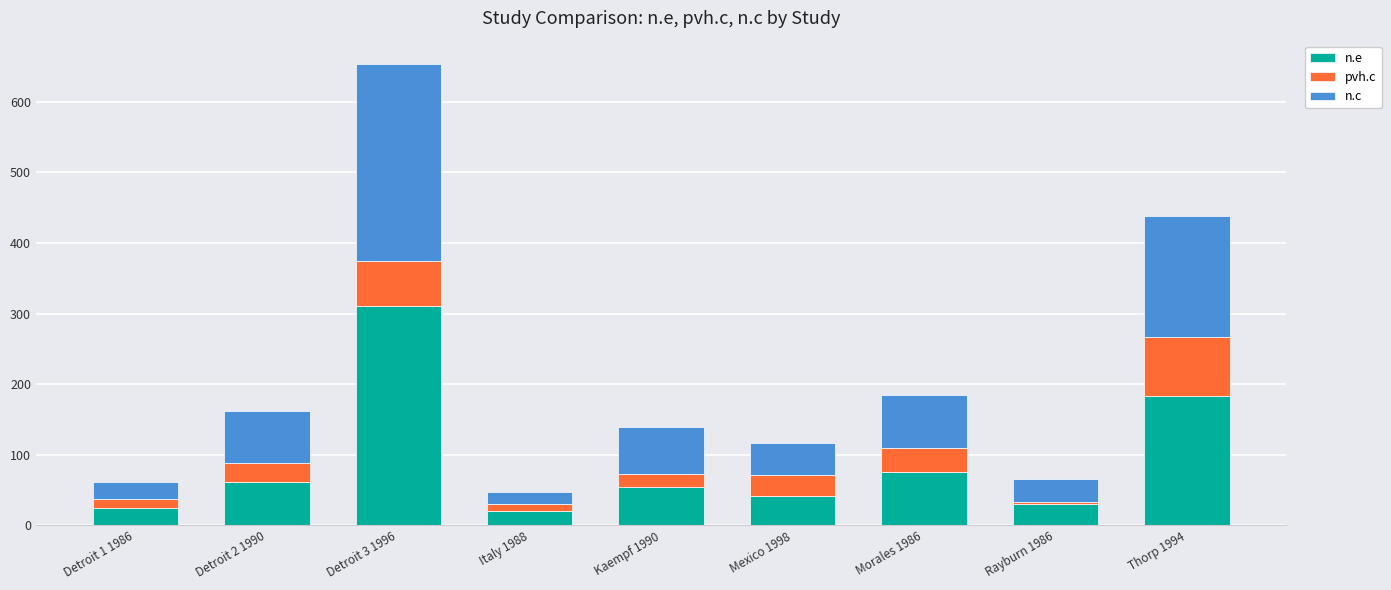

At which category is the sum across all series the highest?

Detroit 3 1996